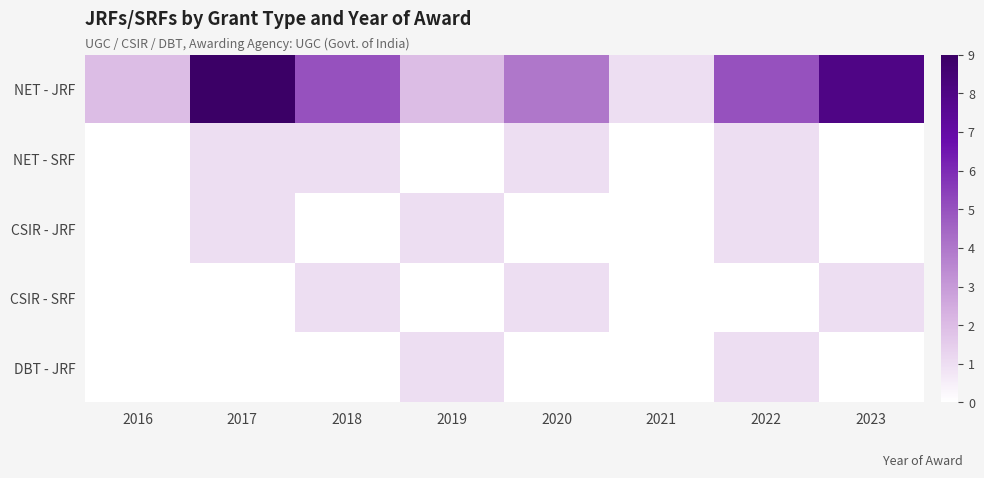

Between 2023 and 2017, which is larger?

2017